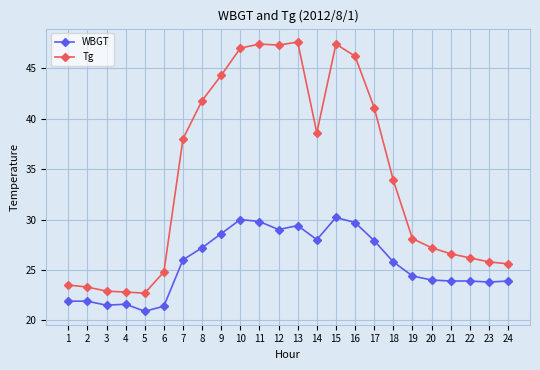

What is the sum of all WBGT values?

614.7